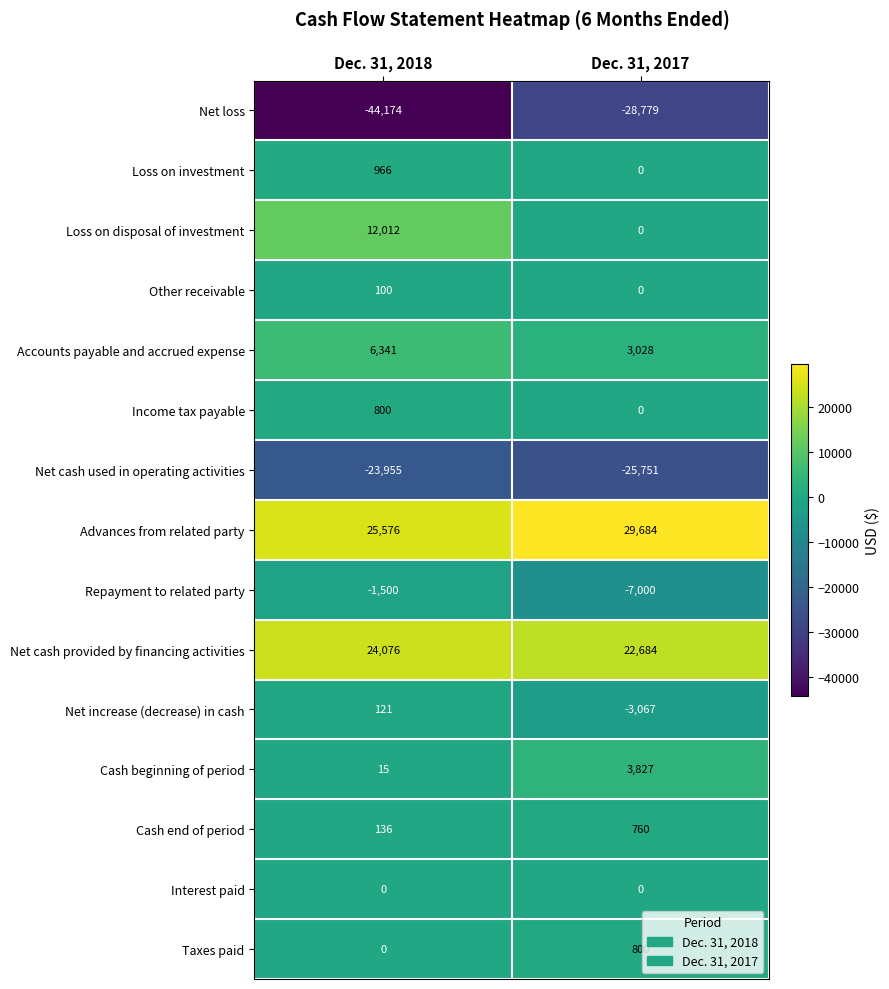

What is the smallest value displayed?

-44174